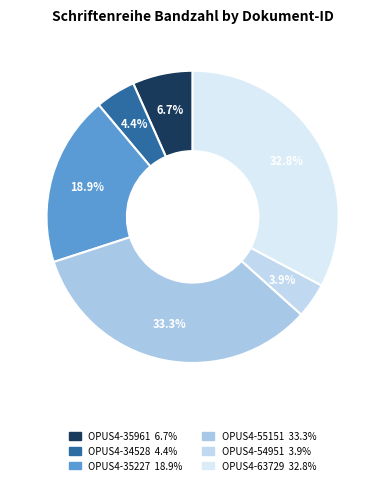

What is the total percentage of OPUS4-63729 and OPUS4-35961?

39.4%